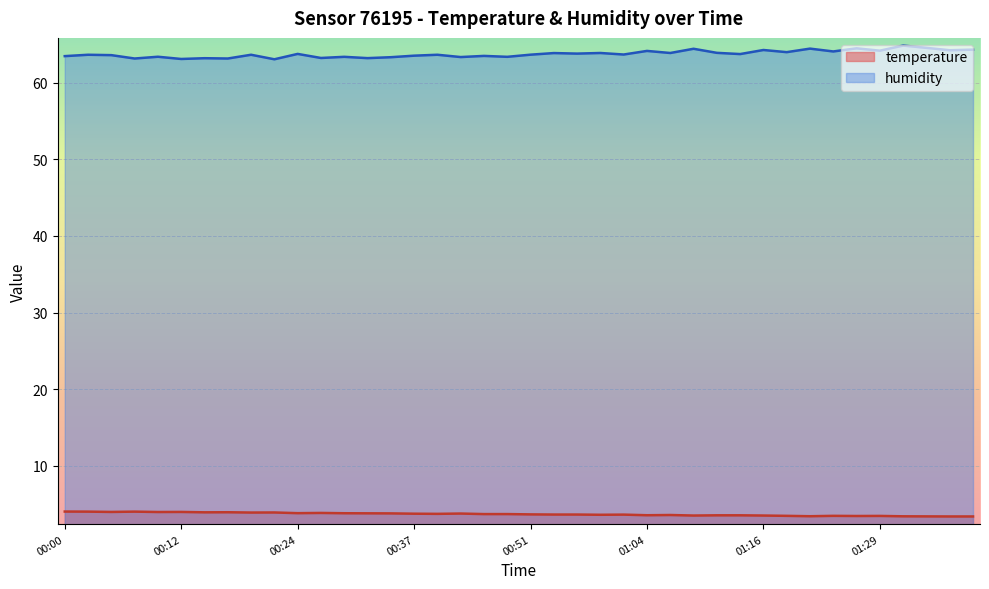

True or false: humidity and temperature cross at least once.

False